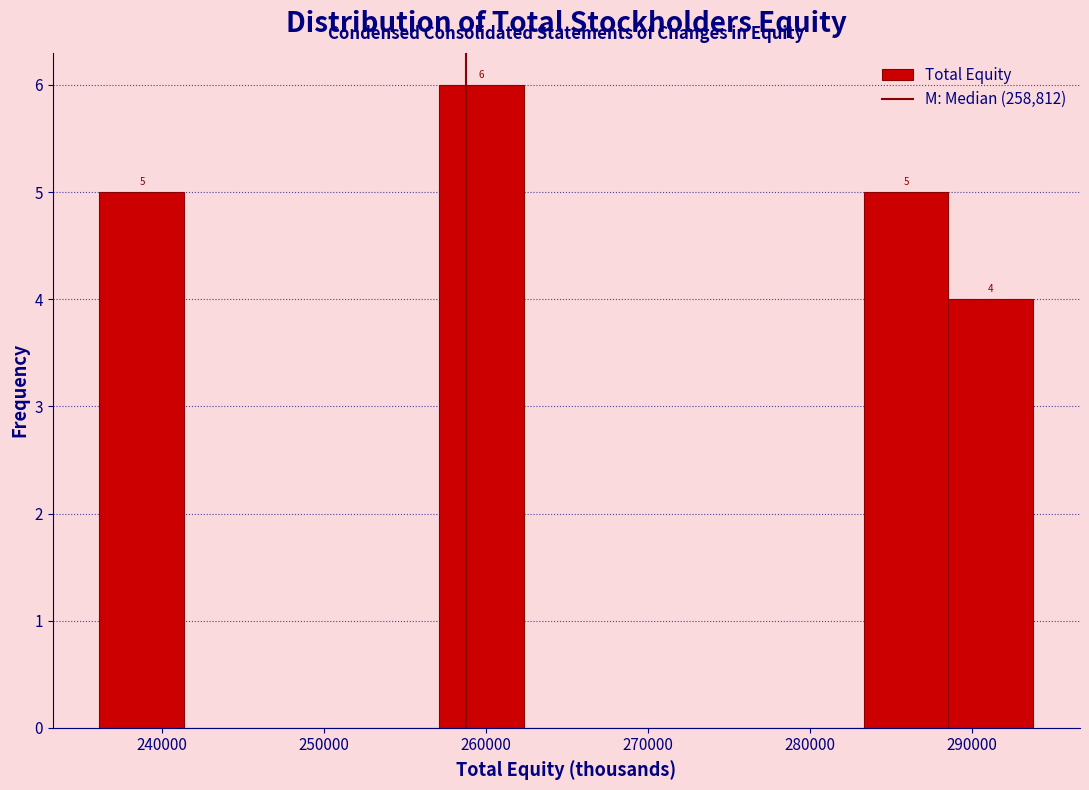

Over which range of the x-axis is the bar tallest?

257000 to 262000